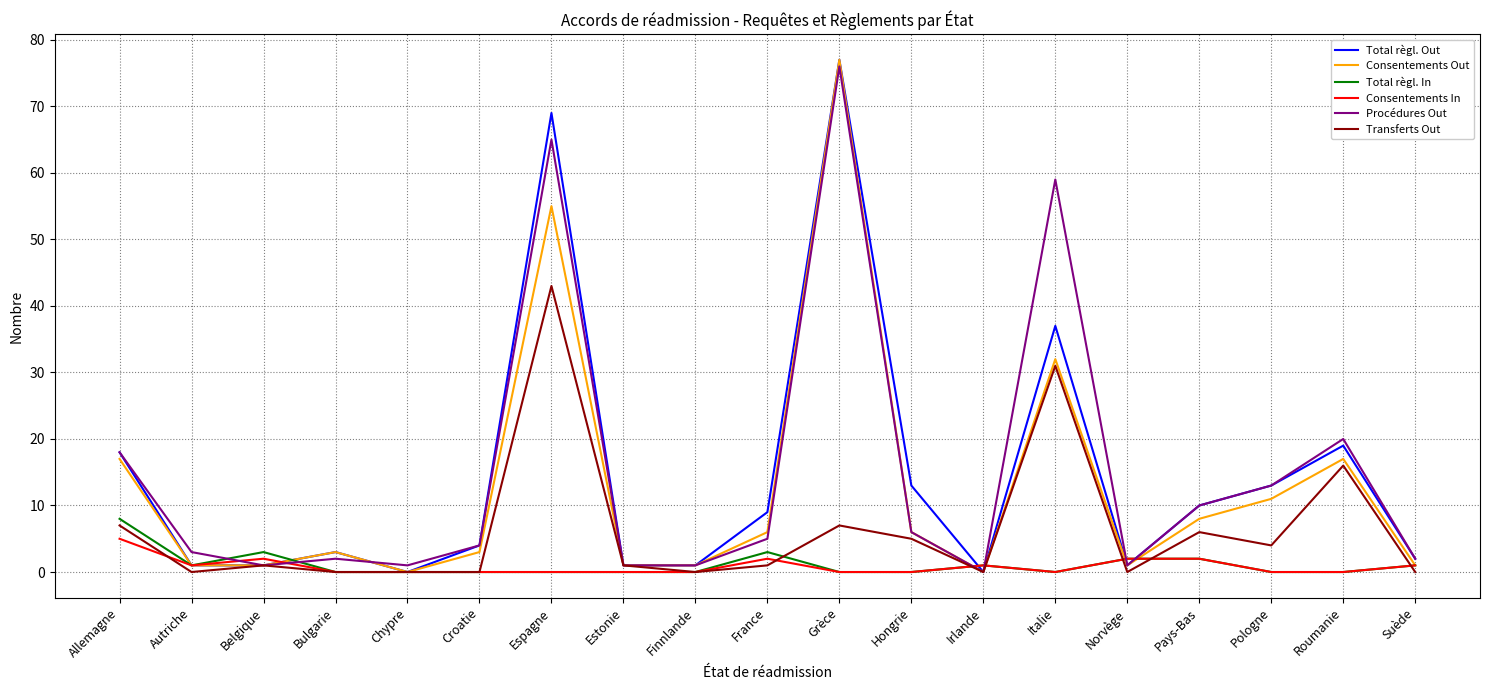

The value of Total règl. Out at Allemagne is 26. True or false?

False